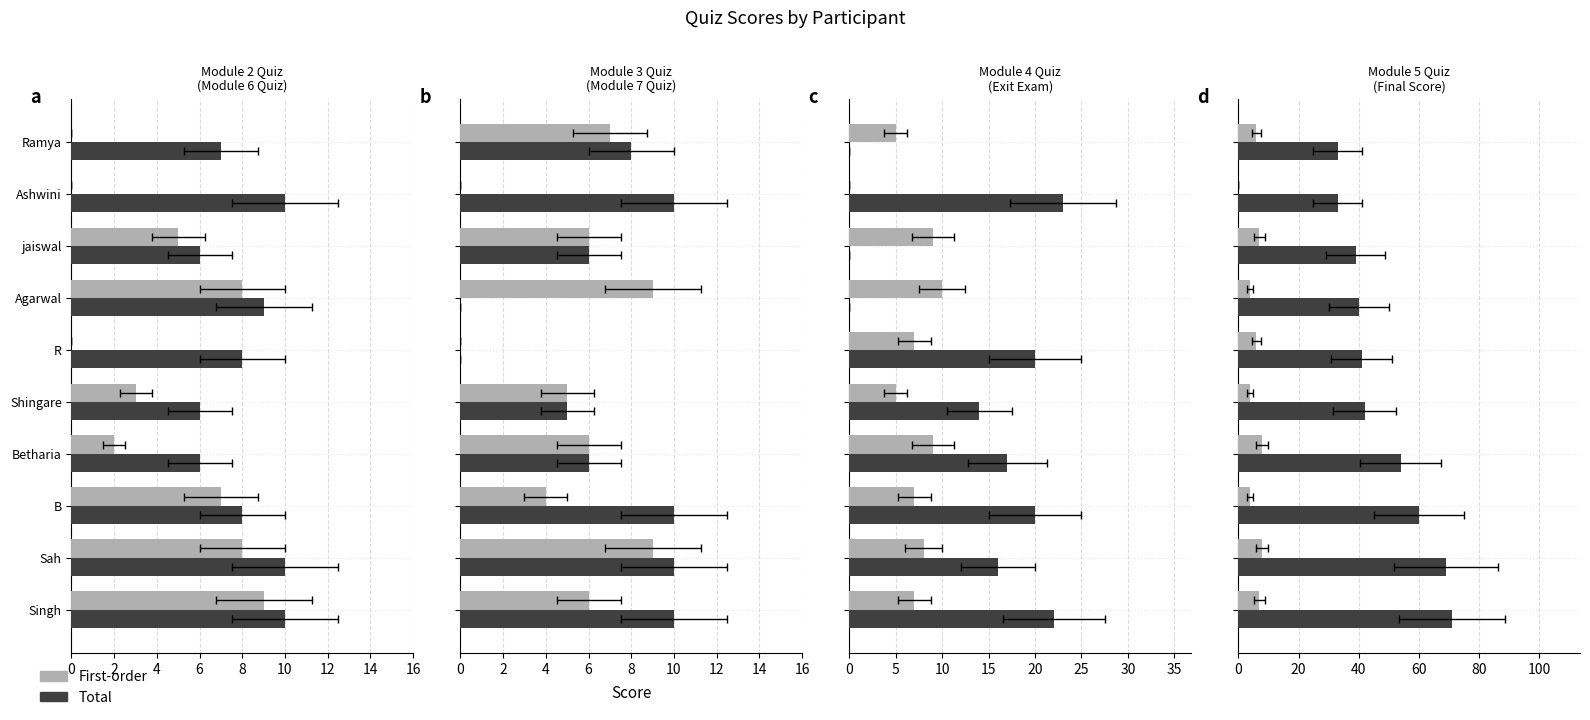

How many groups of bars are there?

10